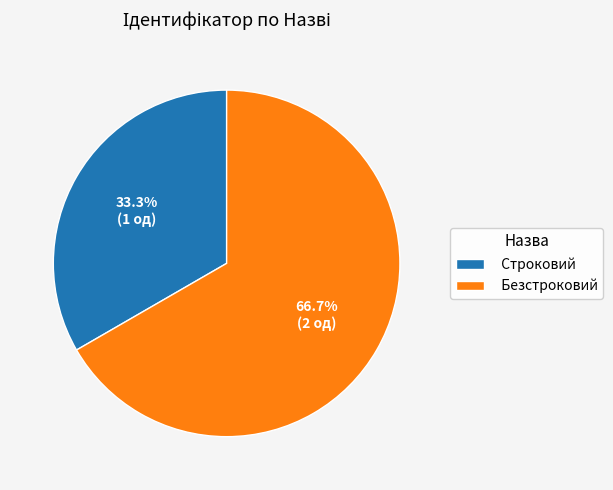

How many slices are in this pie chart?

2